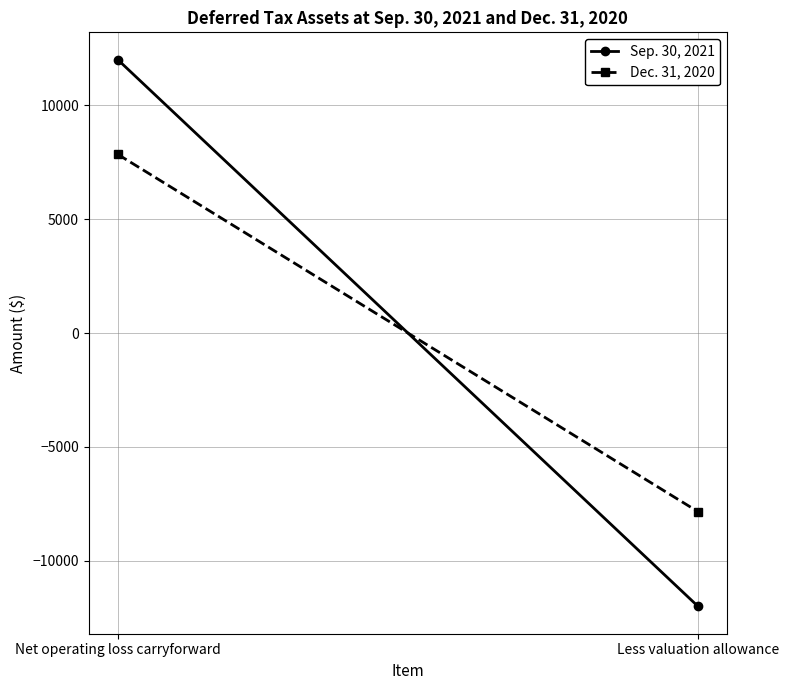

At Less valuation allowance, list the series in order from smallest to largest.

Sep. 30, 2021, Dec. 31, 2020